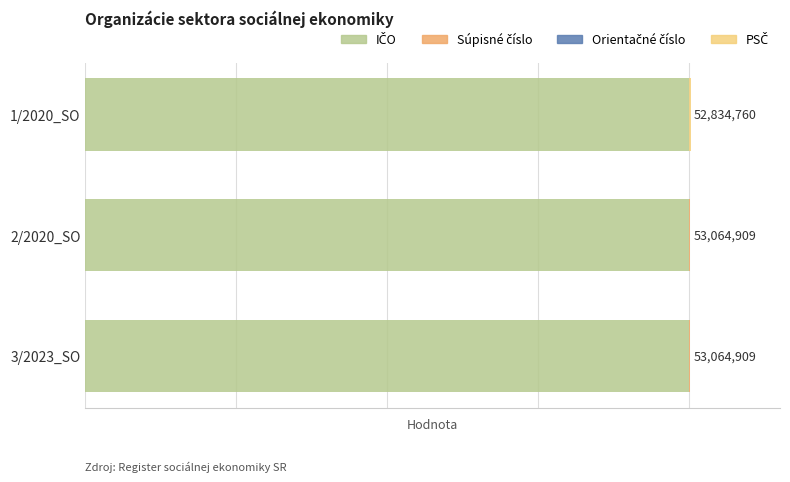

Which series has the largest total across all categories?

IČO